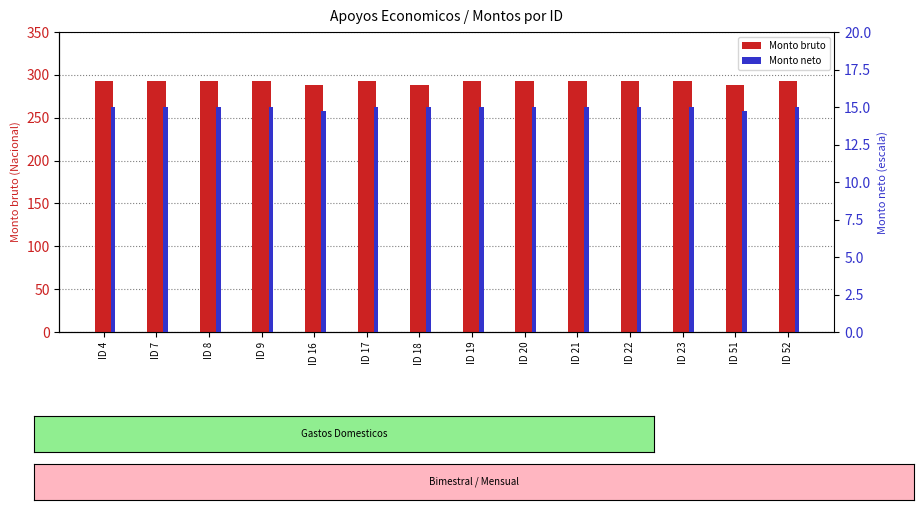

What is the value of the Monto bruto bar at the 3rd from the left?

293.2